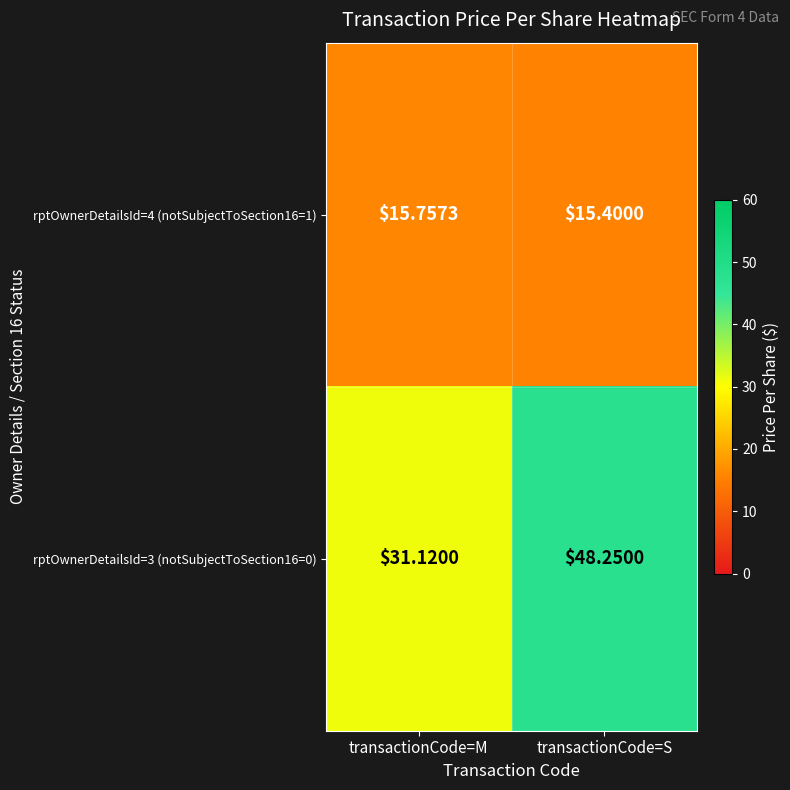

At which category is the sum across all series the highest?

transactionCode=S